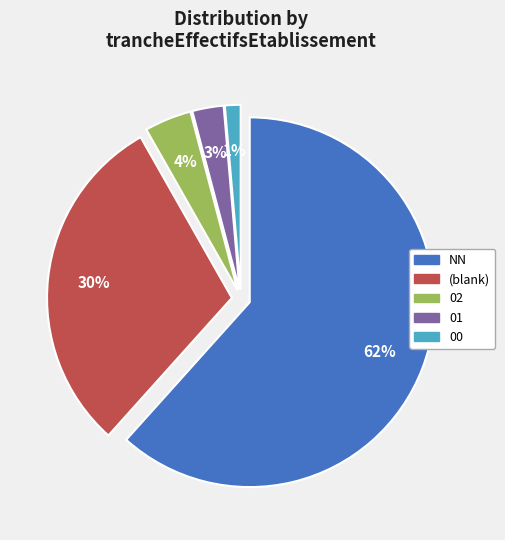

Is the sum of 02 and  greater than half?

No